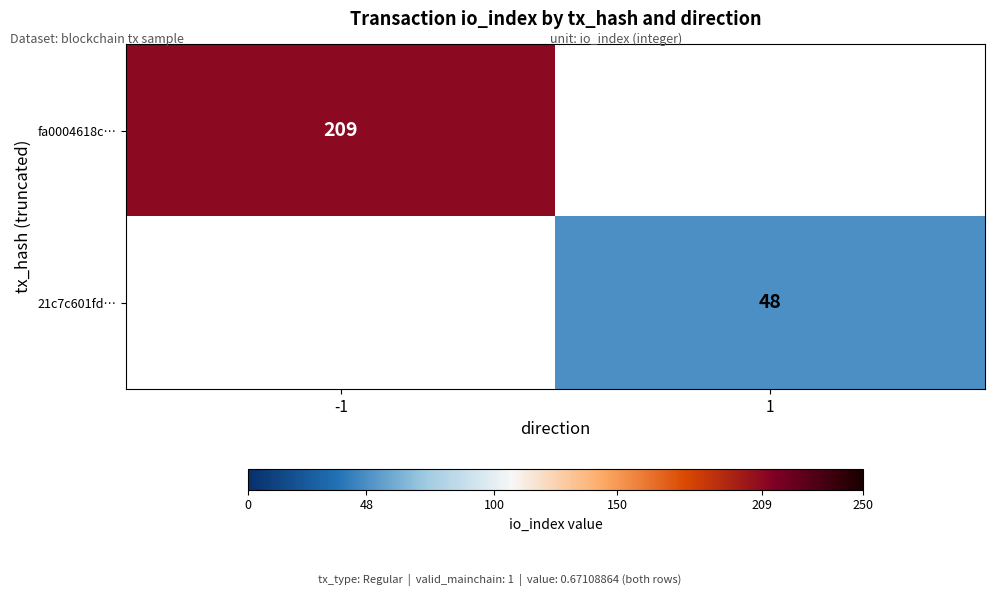

True or false: 21c7c601fd… has a value of 12 at 1.

False